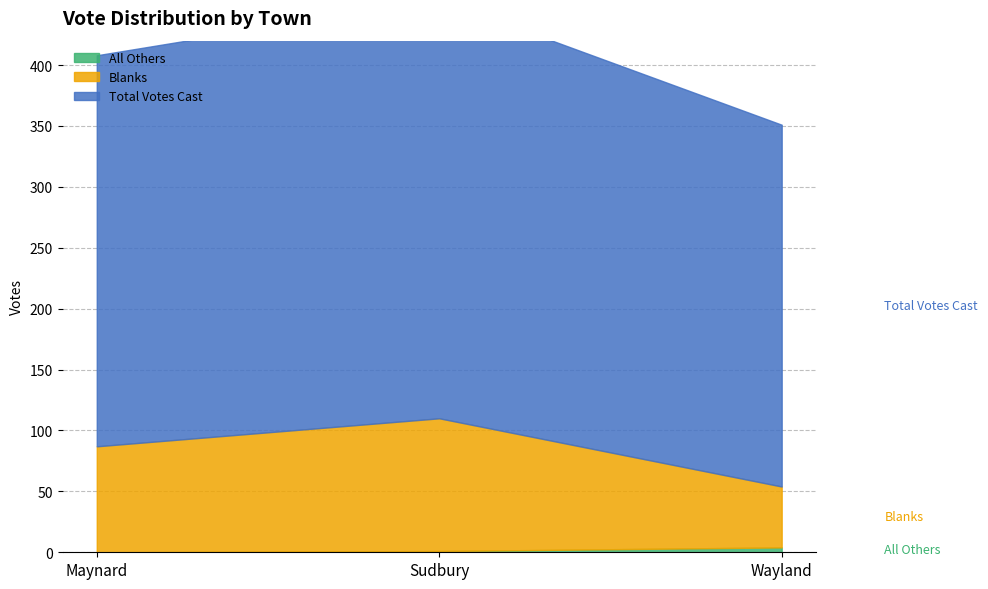

What is the greatest value displayed?

344